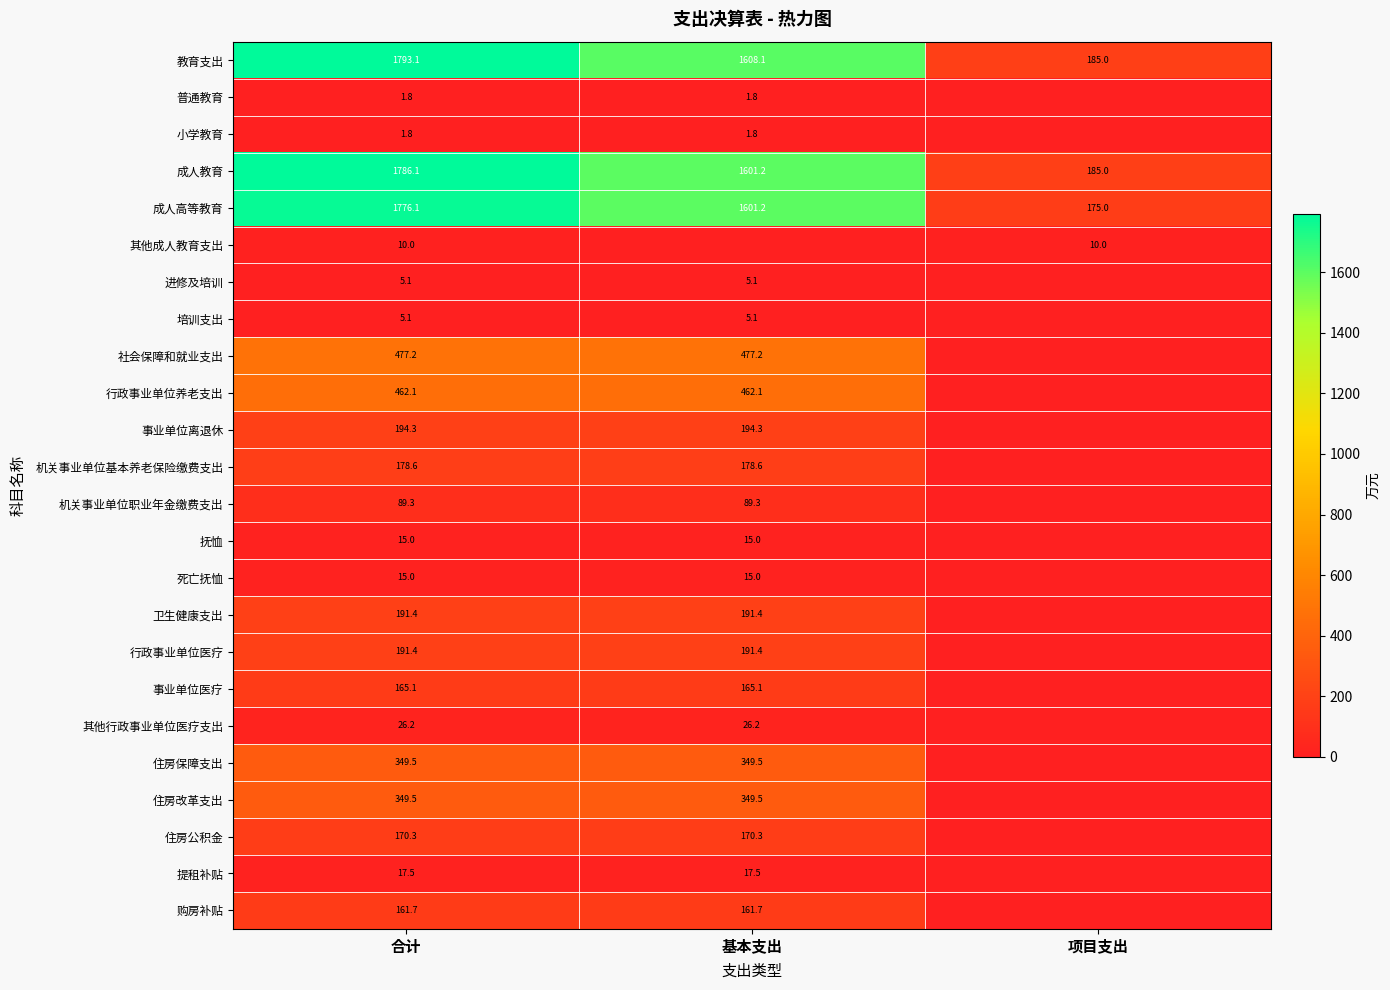

At how many categories does at least one series exceed 1443?

2